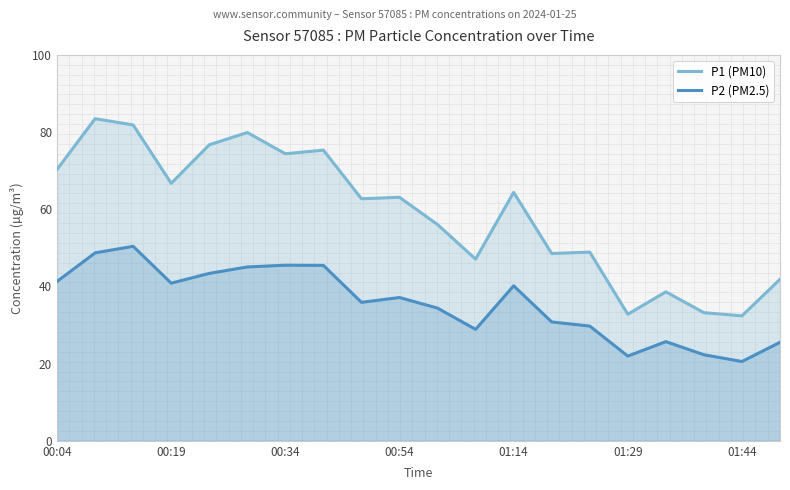

What is the label of the 15th point from the left?

14